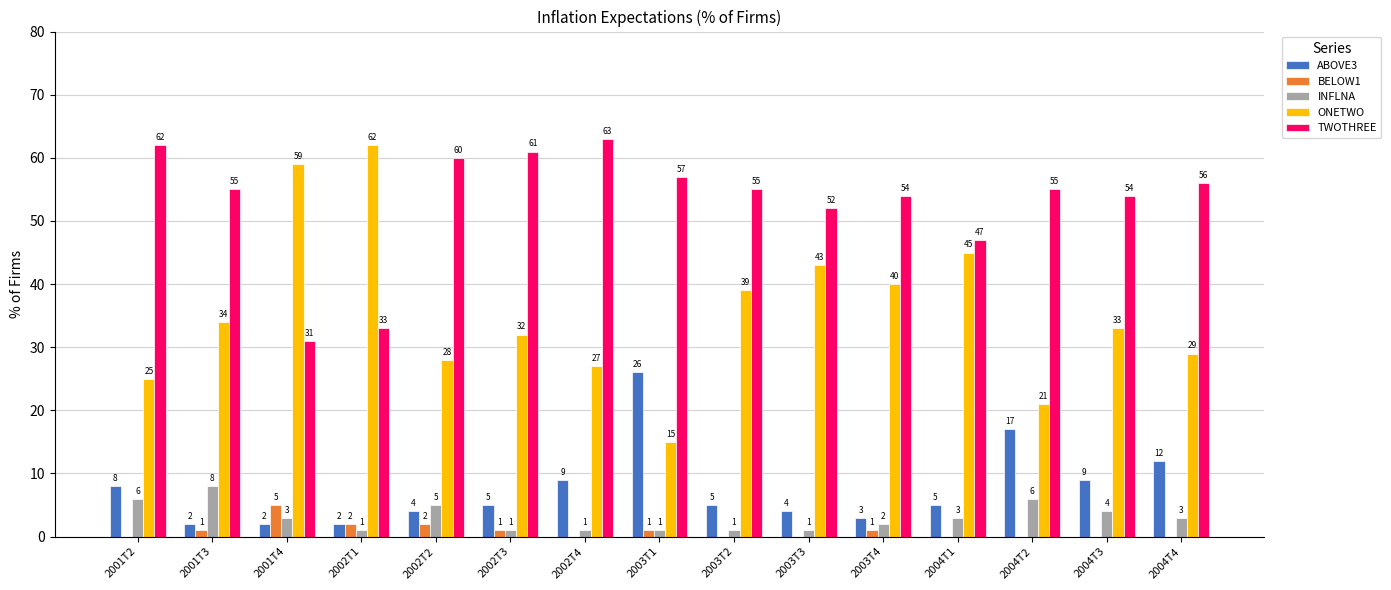

Between 2002T1 and 2002T3, which series saw the biggest shift?

ONETWO